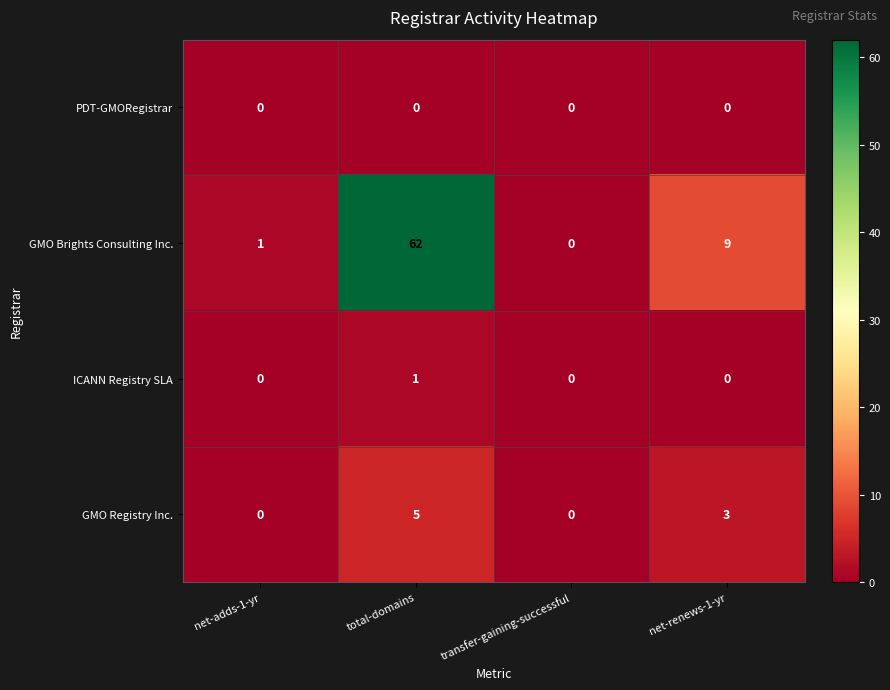

What is the greatest value displayed?

62